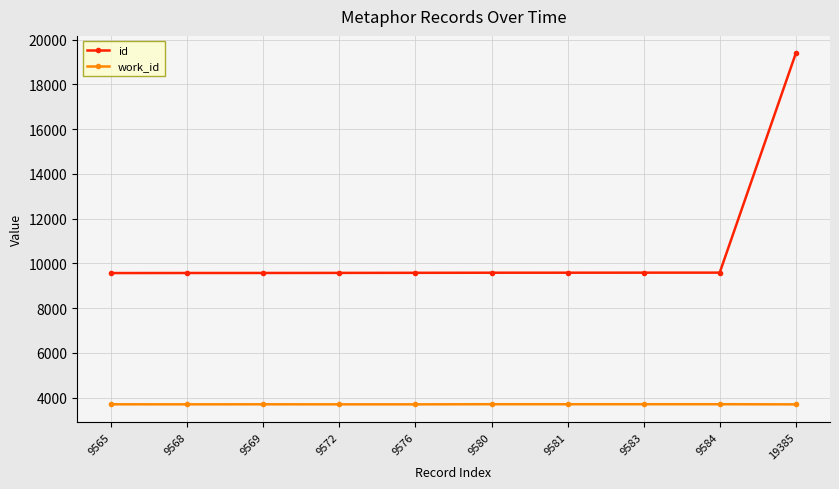

At which category is the sum across all series the highest?

19385